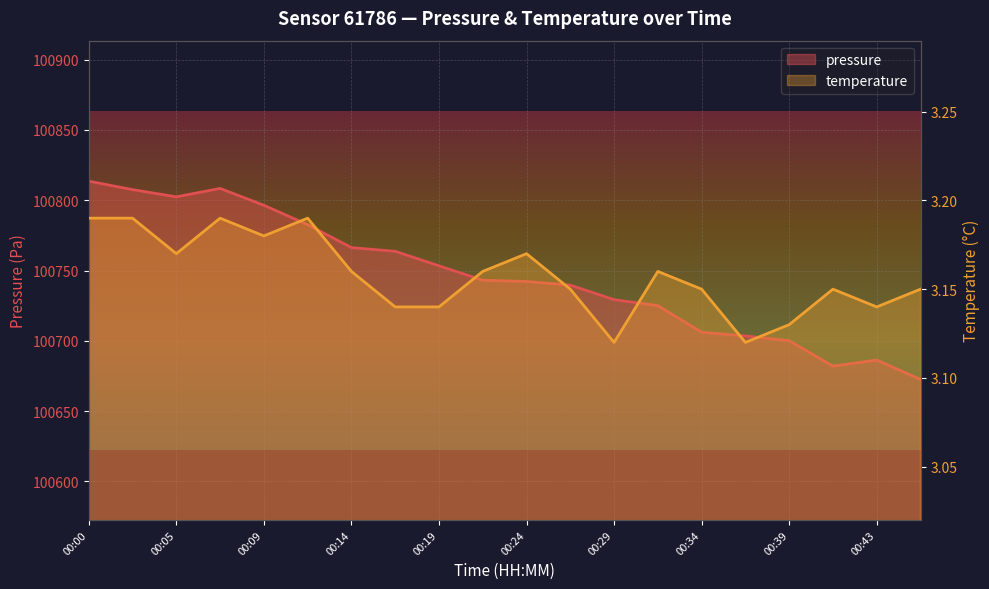

What is the value of the temperature point at the 6th from the left?

3.2